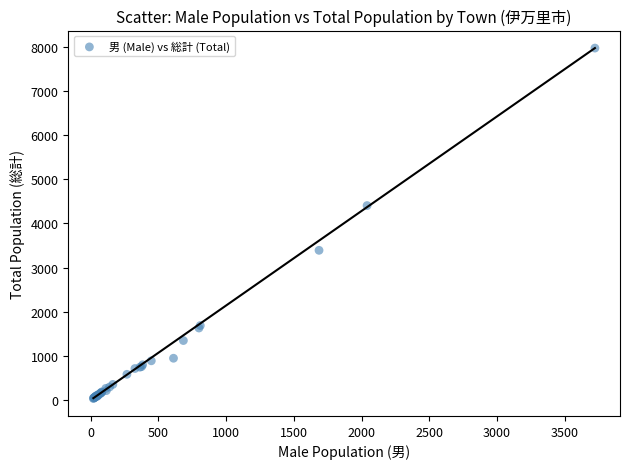

What Y value in the scatter plot is closest to 4003?

4404